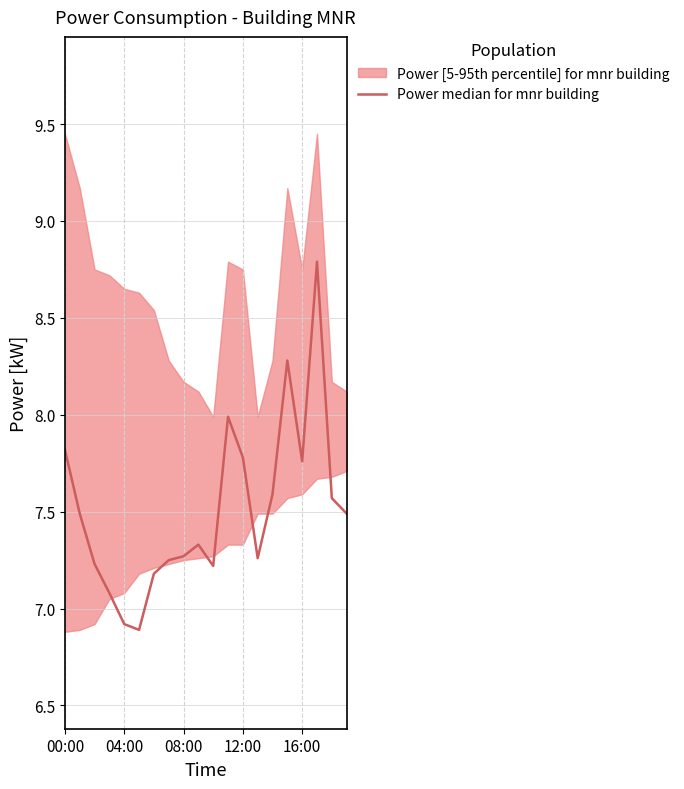

What is the smallest value displayed?

6.9